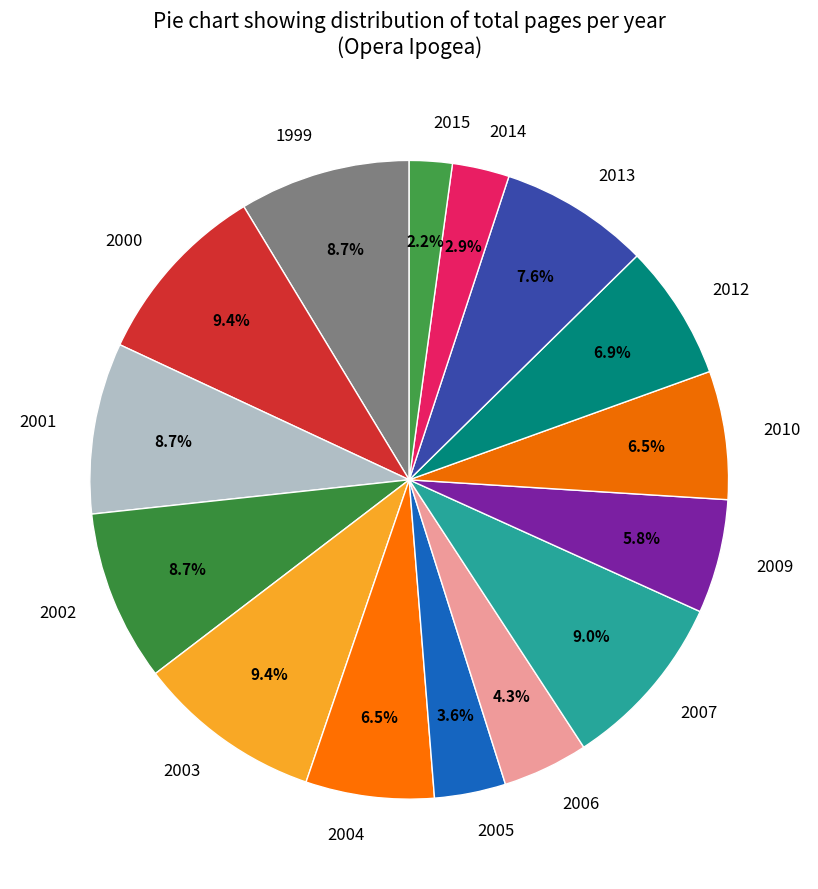

Does 1999 represent more than half of the total?

No